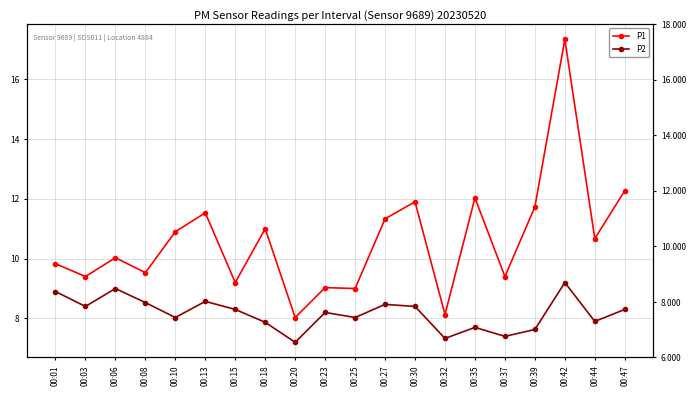

At how many categories does at least one series exceed 10?

11